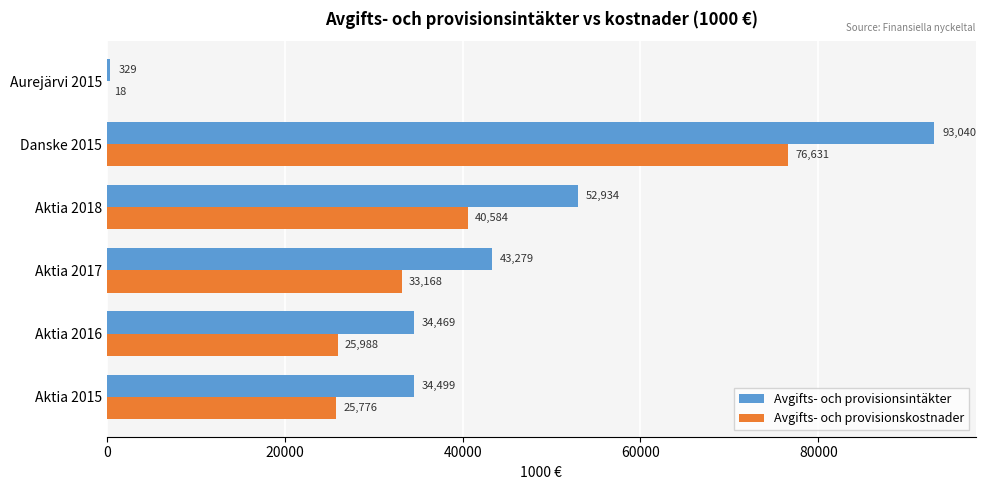

Is it true that Avgifts- och provisionsintäkter equals 20588.1 at Aktia 2017?

False